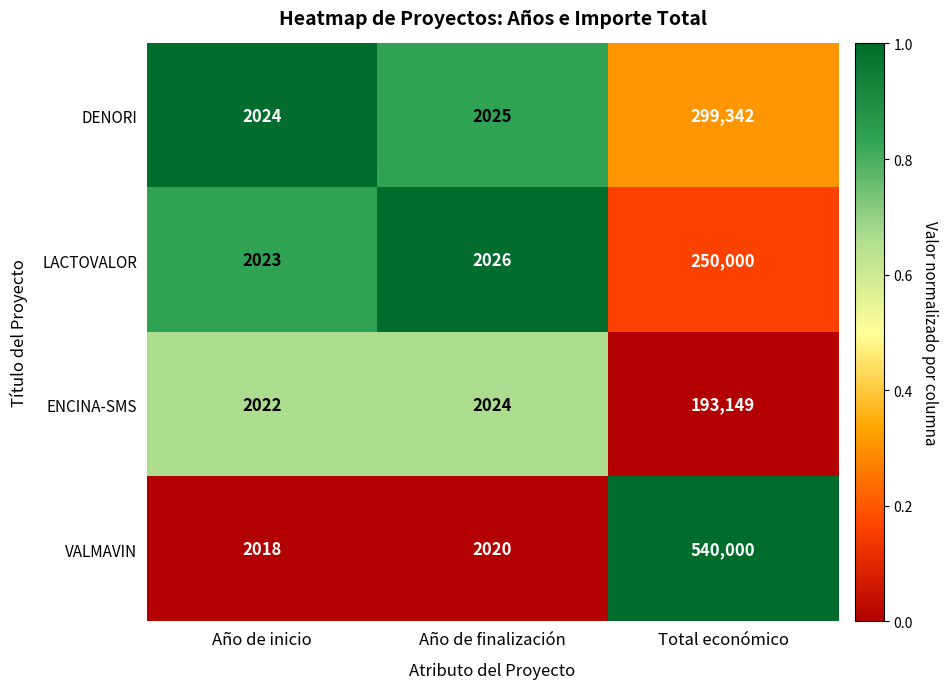

Is it true that VALMAVIN equals 1180 at Año de inicio?

False